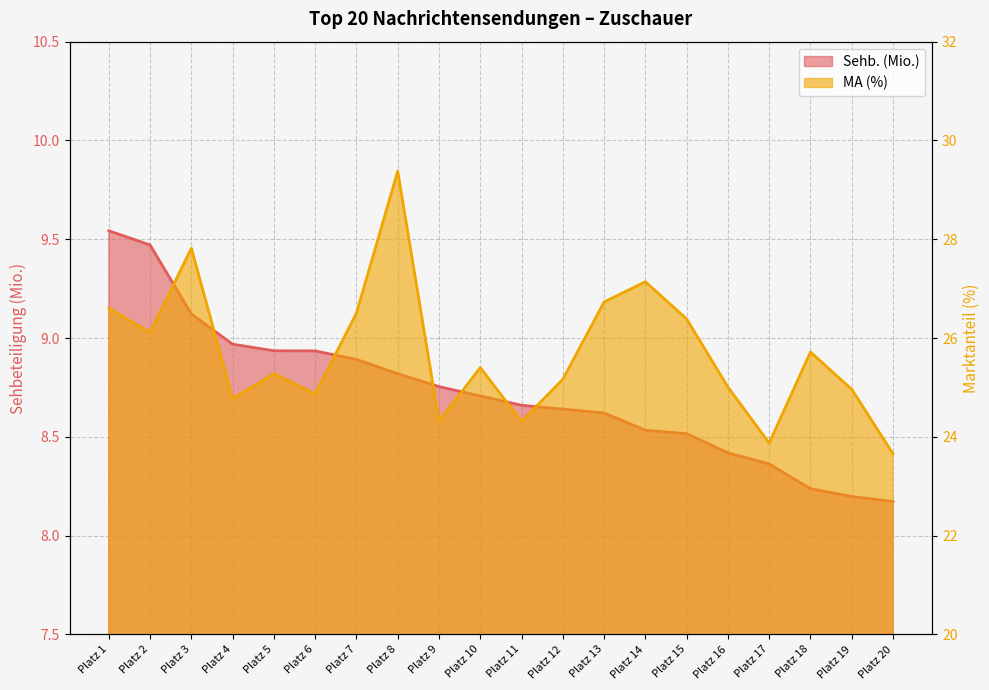

How many lines are shown in the chart?

2